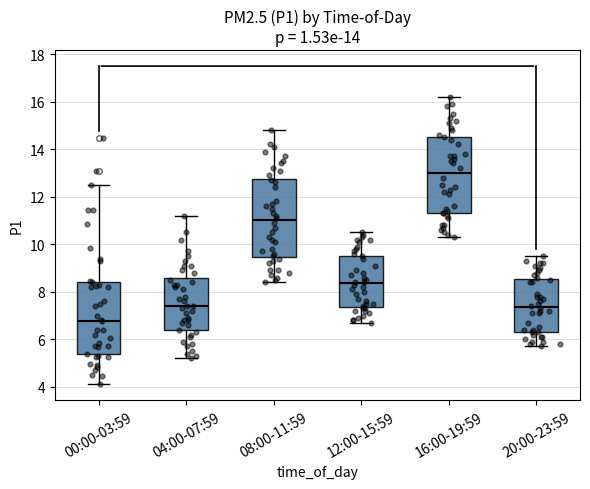

Reading left to right, transcribe this box plot: for each box, give where its median line is, the range the box spans, and where its two whiskers end, as read against the y-axis. The values are not printed on the chart, so give them approximately, as read against the axis.

00:00-03:59: median 6.8, box 5.4 to 8.4, whiskers 4.2 to 12.6
04:00-07:59: median 7.4, box 6.4 to 8.6, whiskers 5.2 to 11.2
08:00-11:59: median 11.0, box 9.4 to 12.8, whiskers 8.4 to 14.8
12:00-15:59: median 8.4, box 7.4 to 9.6, whiskers 6.8 to 10.6
16:00-19:59: median 13.0, box 11.4 to 14.6, whiskers 10.4 to 16.2
20:00-23:59: median 7.4, box 6.4 to 8.6, whiskers 5.8 to 9.6